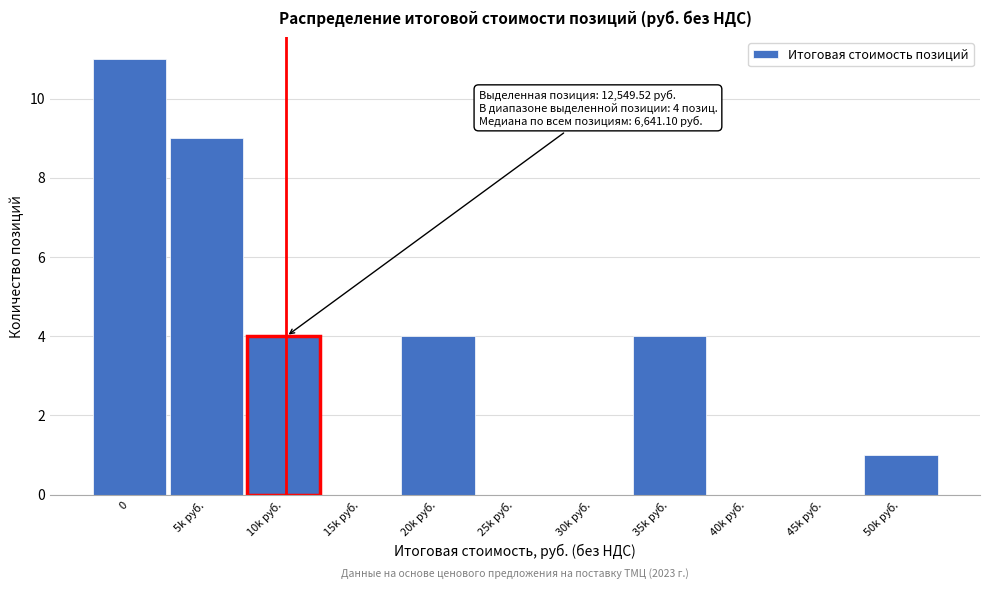

Reading left to right, list all the values displayed in this chart.

0=11	5k руб.=9	10k руб.=4	15k руб.=0	20k руб.=4	25k руб.=0	30k руб.=0	35k руб.=4	40k руб.=0	45k руб.=0	50k руб.=1